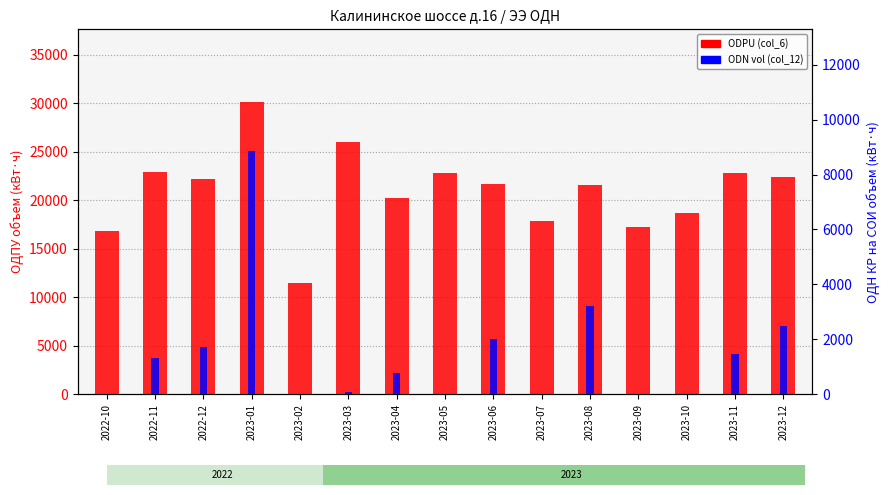

What are all the series names shown in the legend?

ODPU (col_6), ODN vol (col_12)